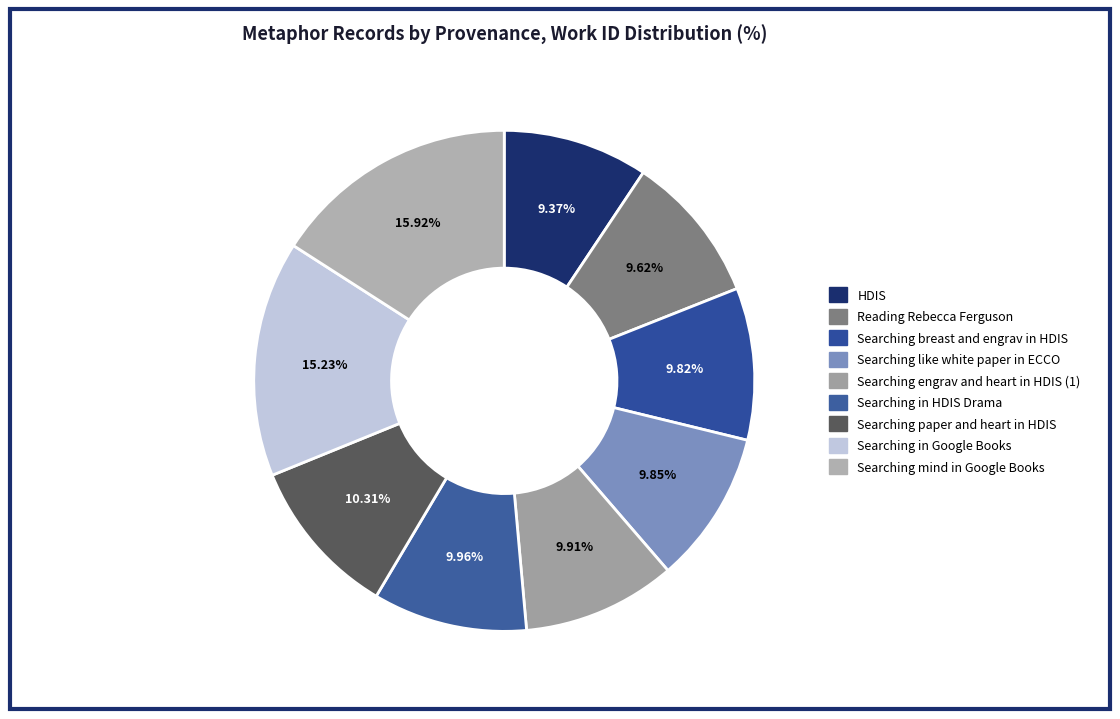

Approximately how many times larger is the value at Searching in HDIS Drama compared to Searching engrav and heart in HDIS (1)?

1.0